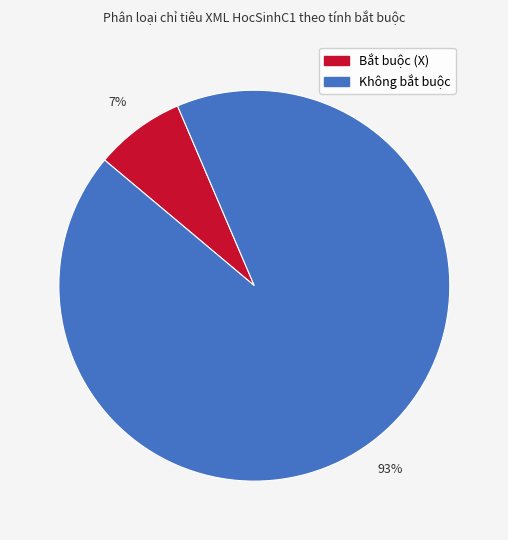

Is it true that Bắt buộc (X) is 1% of the pie?

False